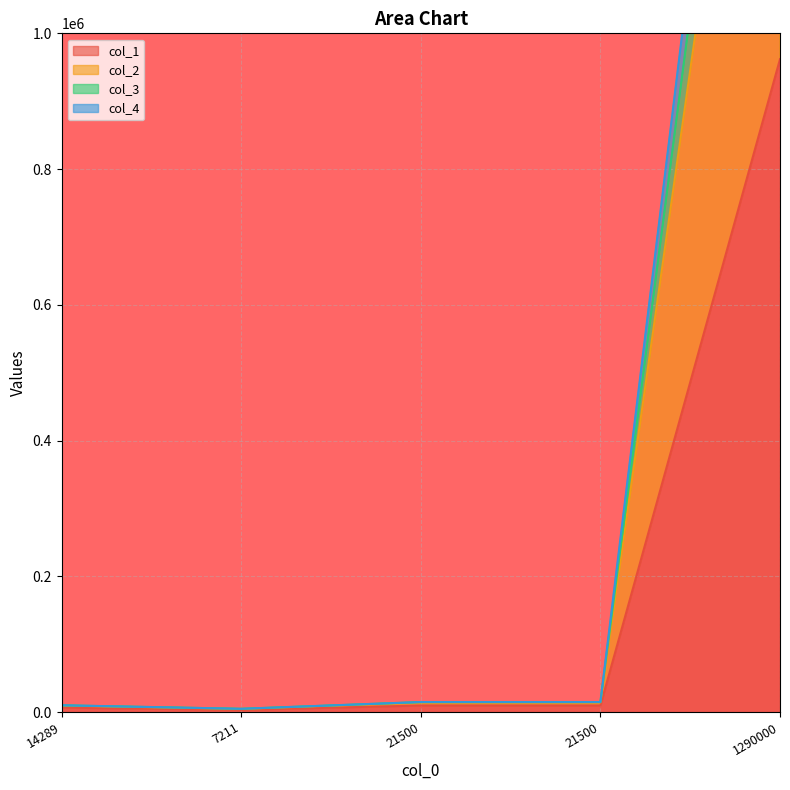

What is the sum of the col_4 values at 21500 and 1290000?

1891496